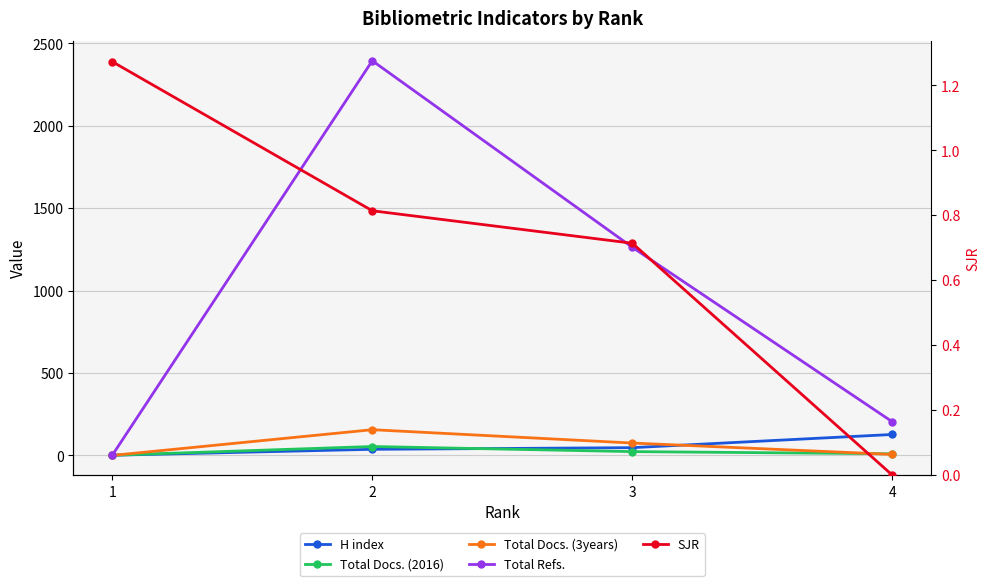

Is it true that Total Docs. (2016) equals 54.0 at 2?

True